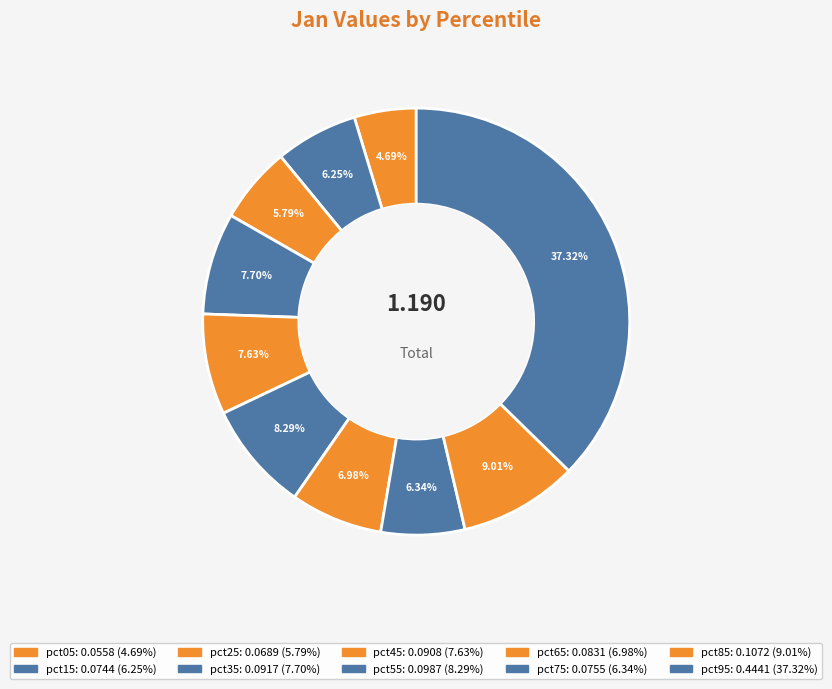

Count the number of slices in the pie.

10